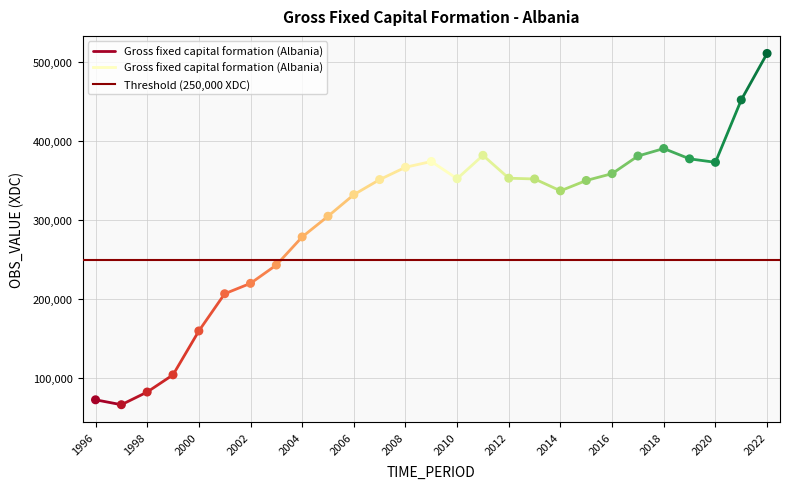

What Y value in the scatter plot is closest to 288715?

278802.2